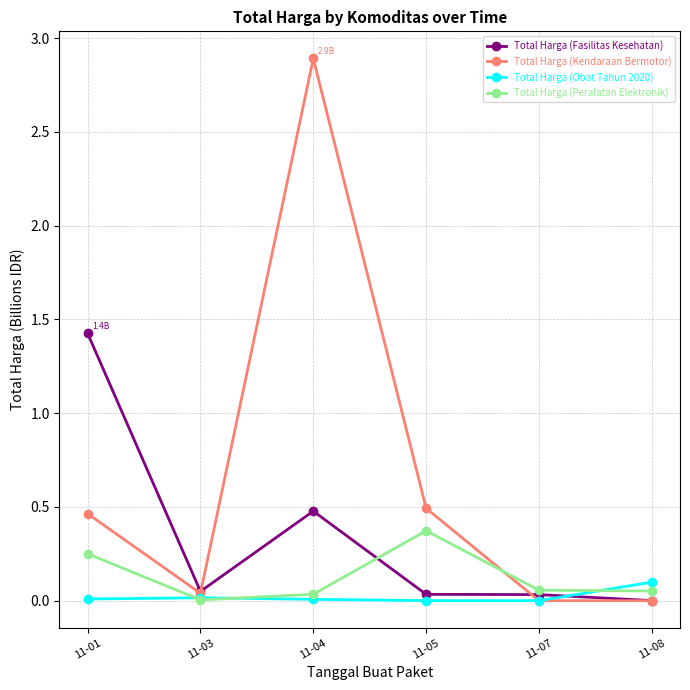

At which category does Total Harga (Kendaraan Bermotor) reach its first local peak?

11-04